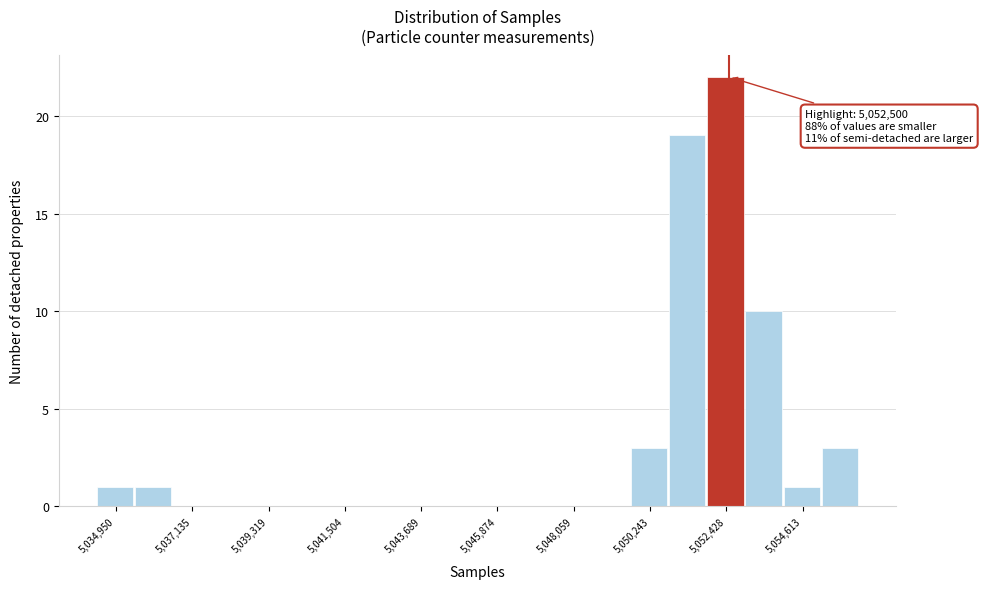

Around what value on the x-axis is the tallest bar? Give the approximate position of its centre, as read against the axis.

5052500